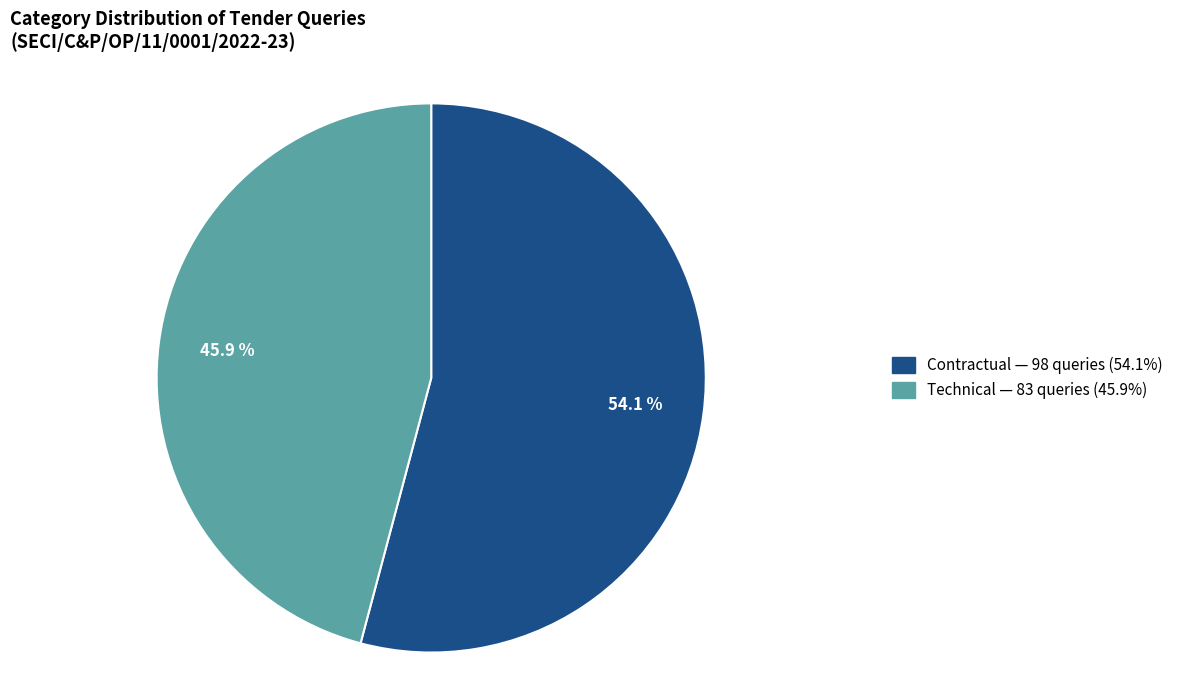

Is Technical the majority of the pie?

No